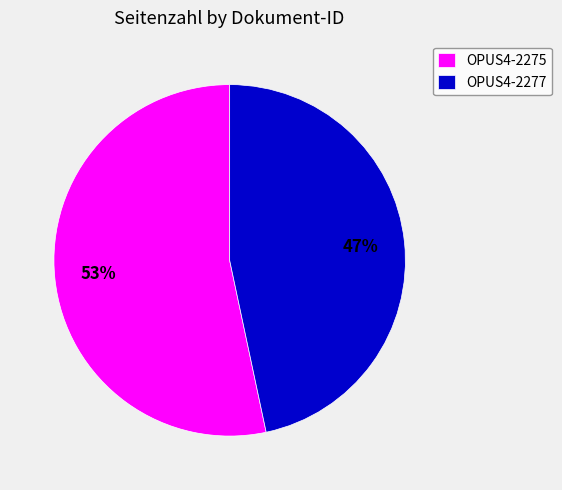

To the nearest percent, what is the average slice percentage?

50%